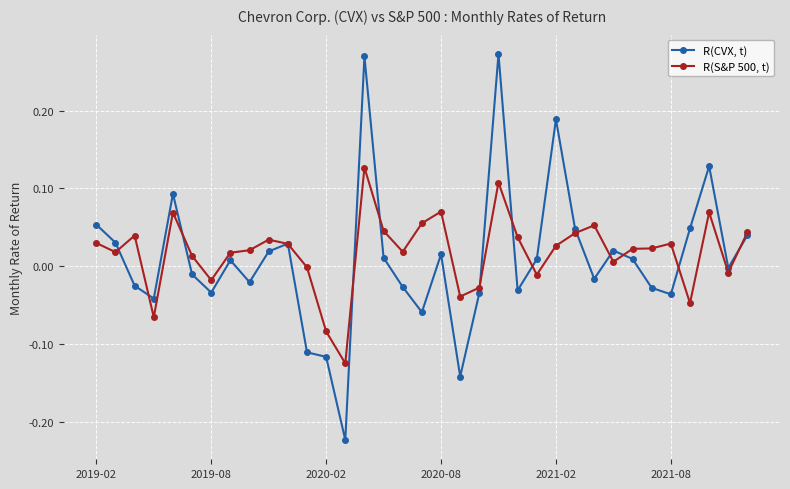

How many data points in R(CVX, t) are above 0?

18